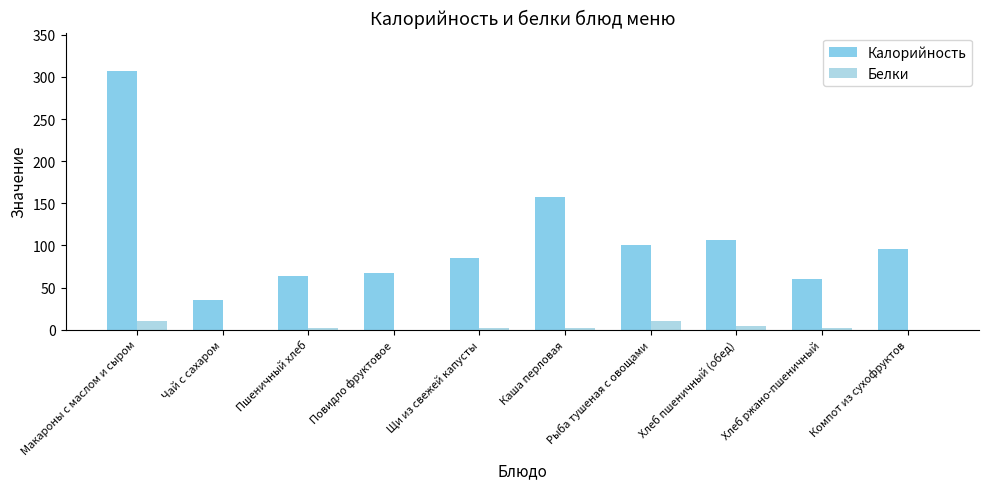

Which series changed the most between Повидло фруктовое and Щи из свежей капусты?

Калорийность